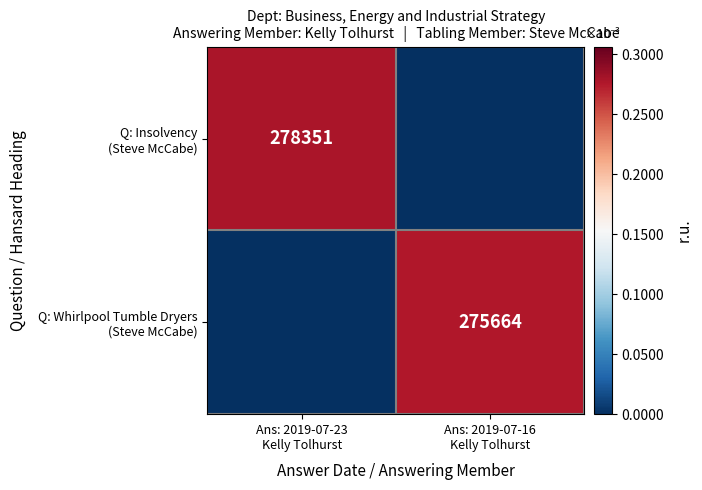

List the labels in order of Q: Insolvency (Steve McCabe) value, largest first.

Ans: 2019-07-23 Kelly Tolhurst, Ans: 2019-07-16 Kelly Tolhurst